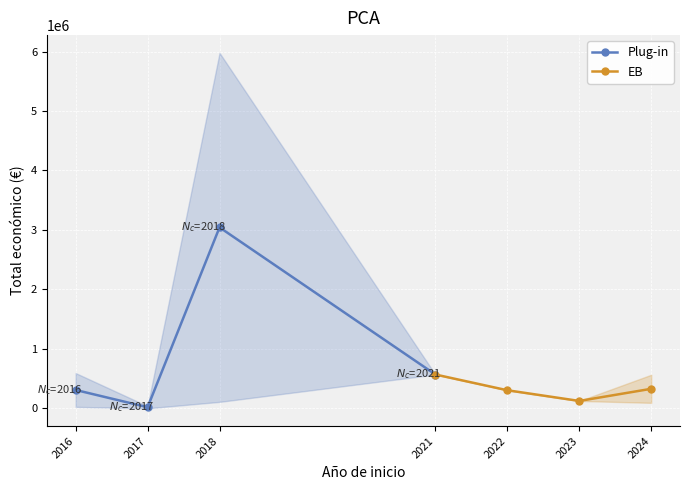

True or false: EB and Plug-in cross at least once.

True